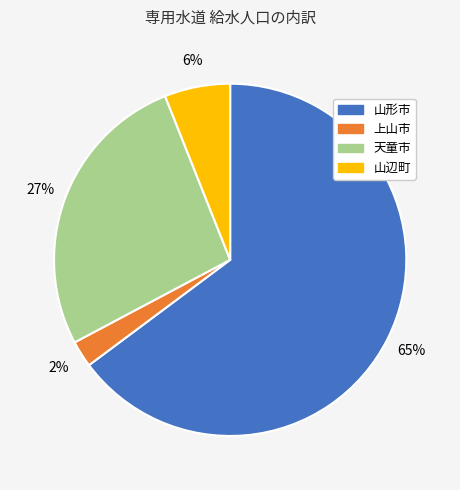

Which slice is the largest?

山形市